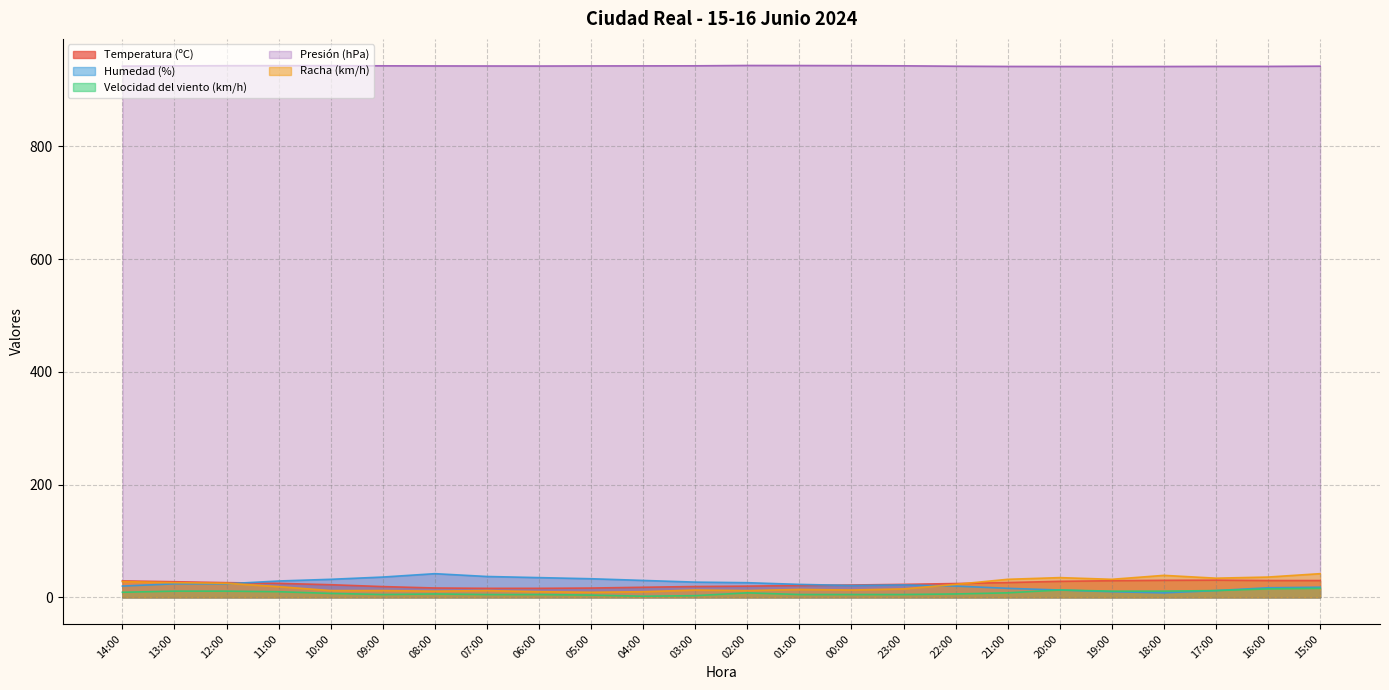

Rank the categories by Velocidad del viento (km/h) value from highest to lowest.

15:00, 16:00, 20:00, 17:00, 13:00, 12:00, 19:00, 18:00, 11:00, 14:00, 02:00, 21:00, 10:00, 08:00, 22:00, 09:00, 07:00, 06:00, 01:00, 00:00, 23:00, 05:00, 03:00, 04:00